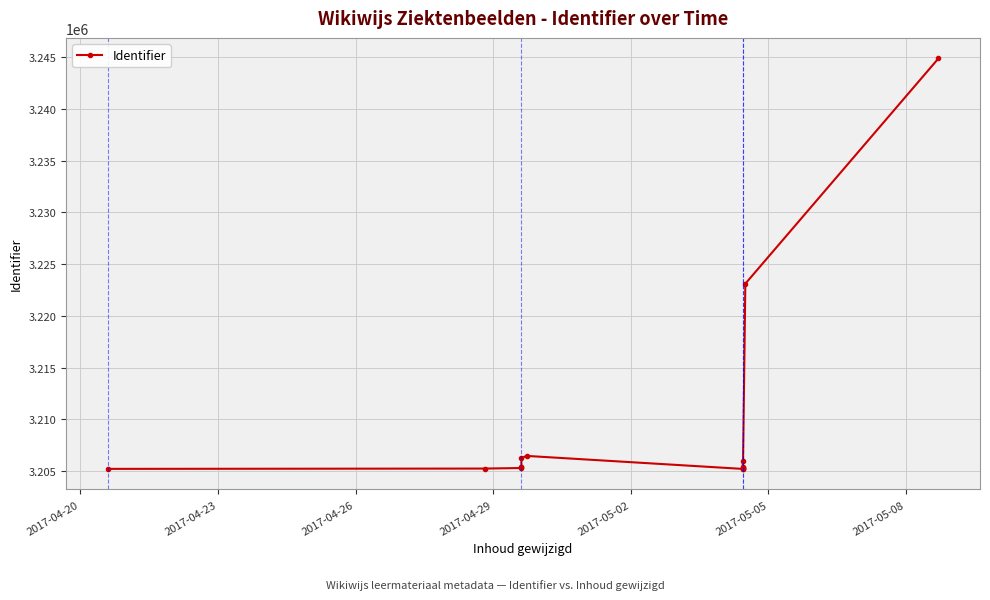

Count the number of data series in this chart.

1